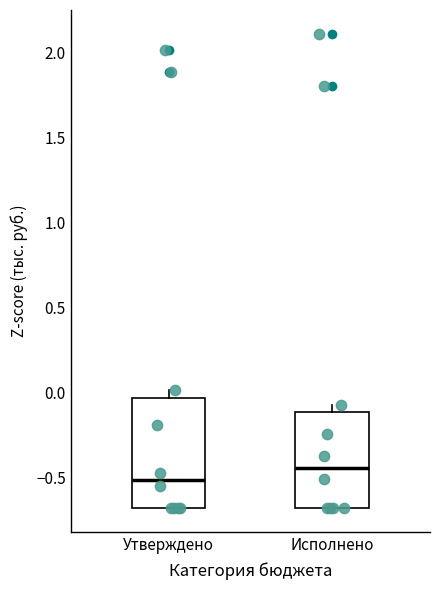

Which box has the highest median line?

Исполнено